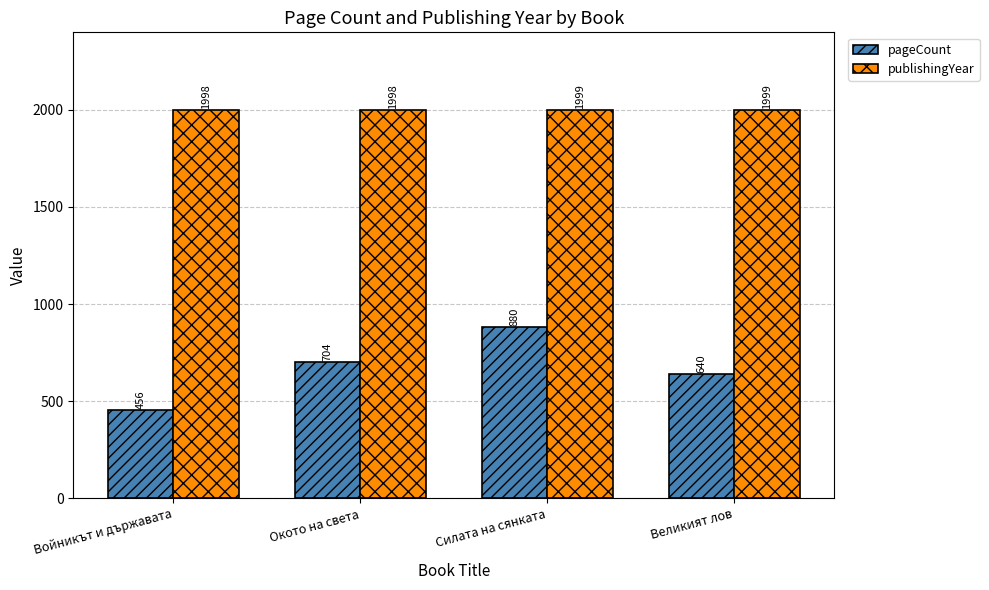

What is the lowest value of the publishingYear series?

1998